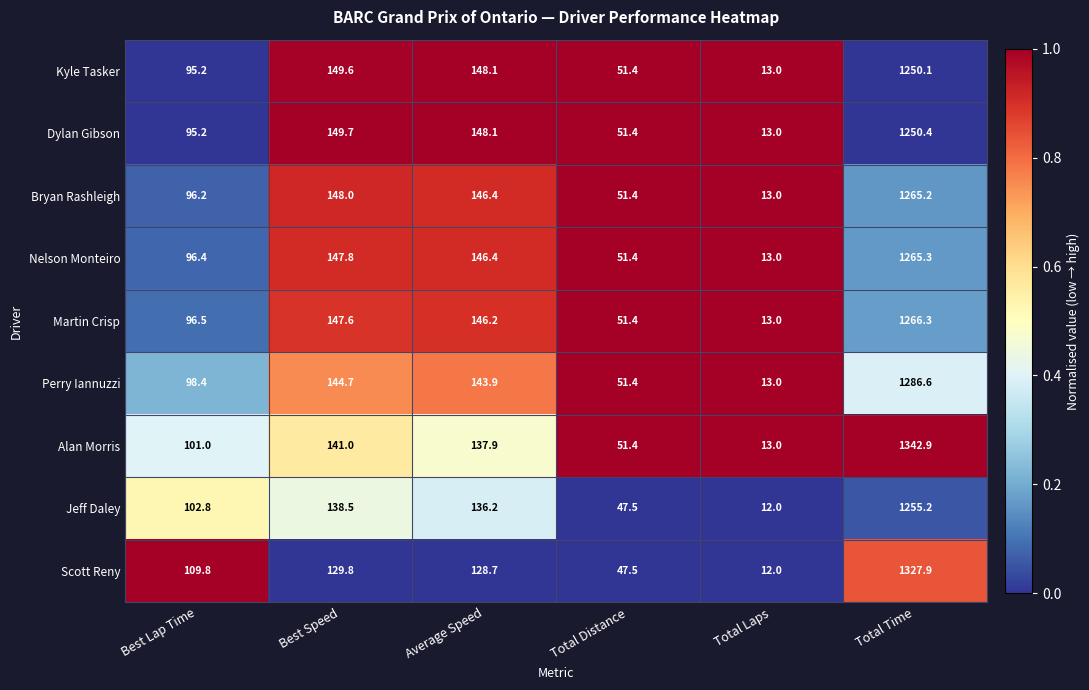

What is the sum of the Perry Iannuzzi values at Total Distance and Average Speed?

195.3